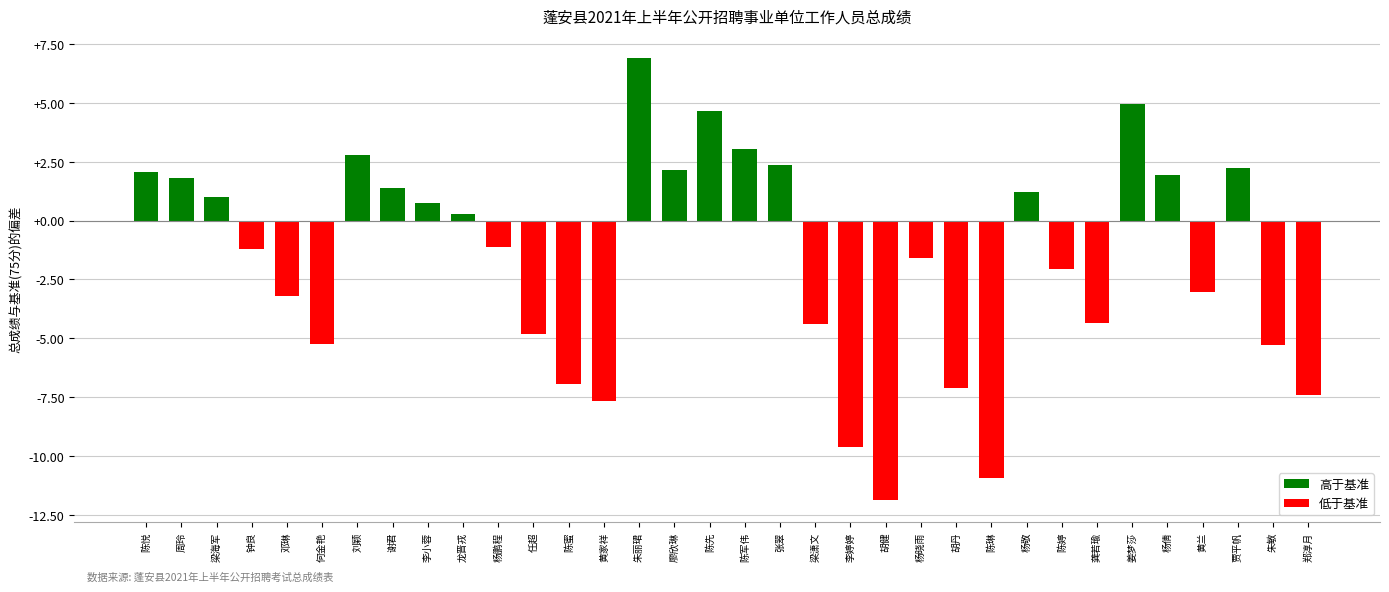

What is the average value?

-1.7